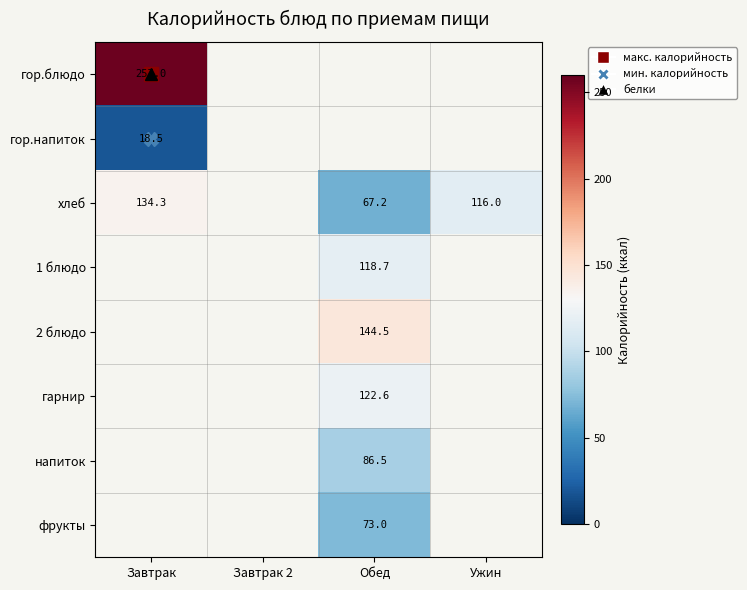

How many distinct data groups are displayed?

8